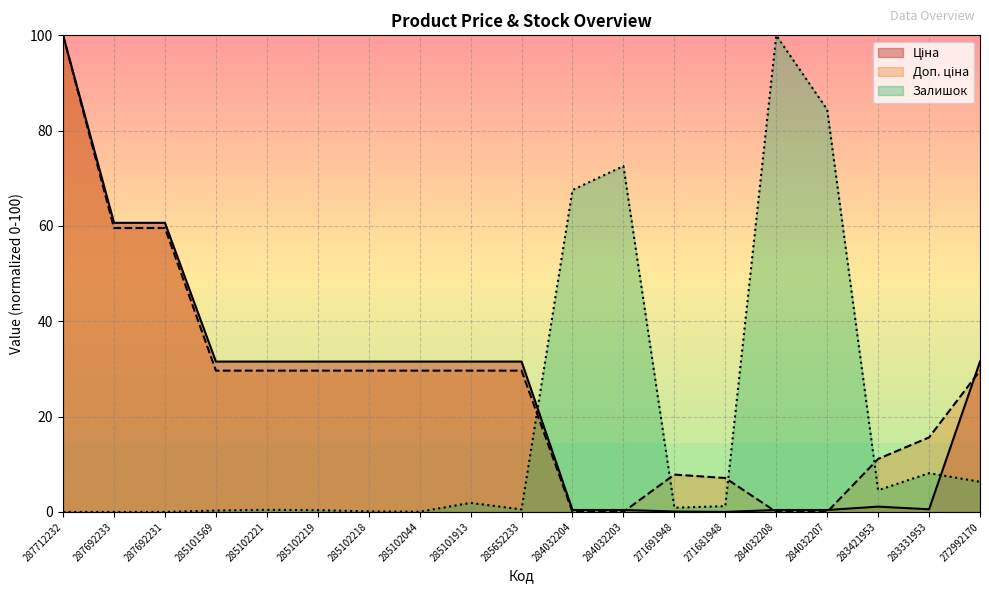

Is it true that Доп. ціна equals 45.3 at 272992170?

False